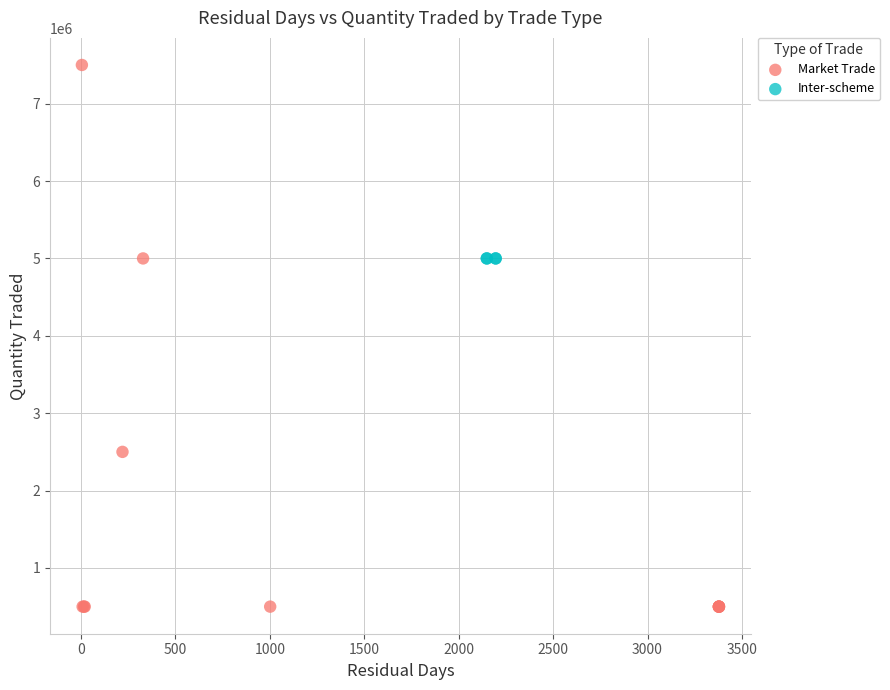

Which series reaches the maximum Y coordinate?

Market Trade